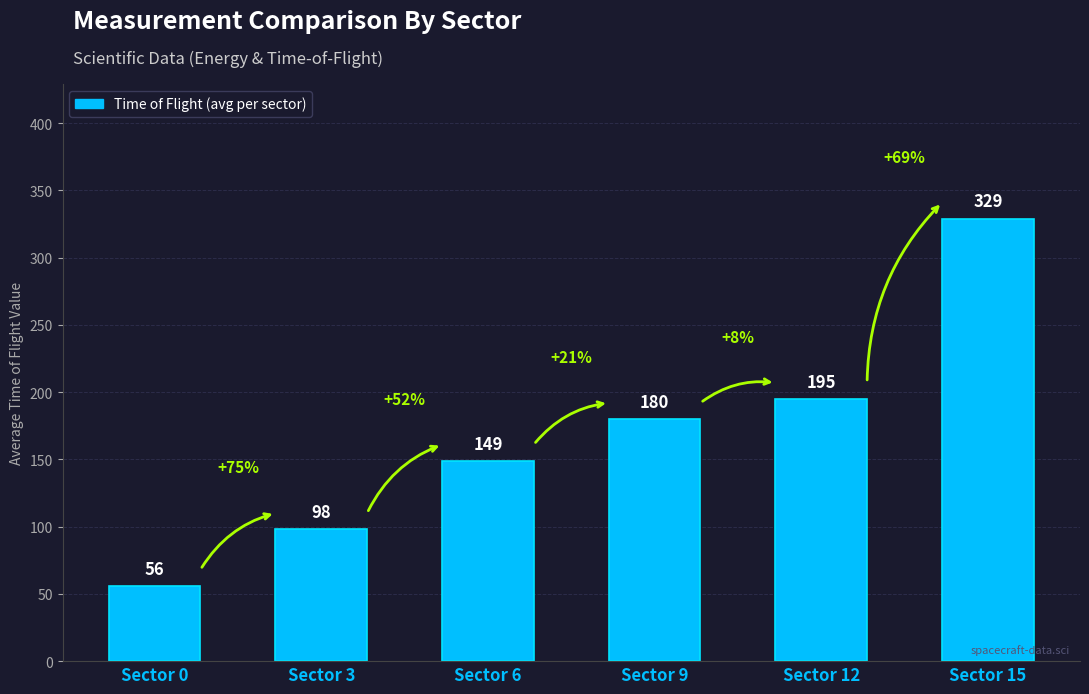

List the labels in order of value, smallest first.

Sector 0, Sector 3, Sector 6, Sector 9, Sector 12, Sector 15